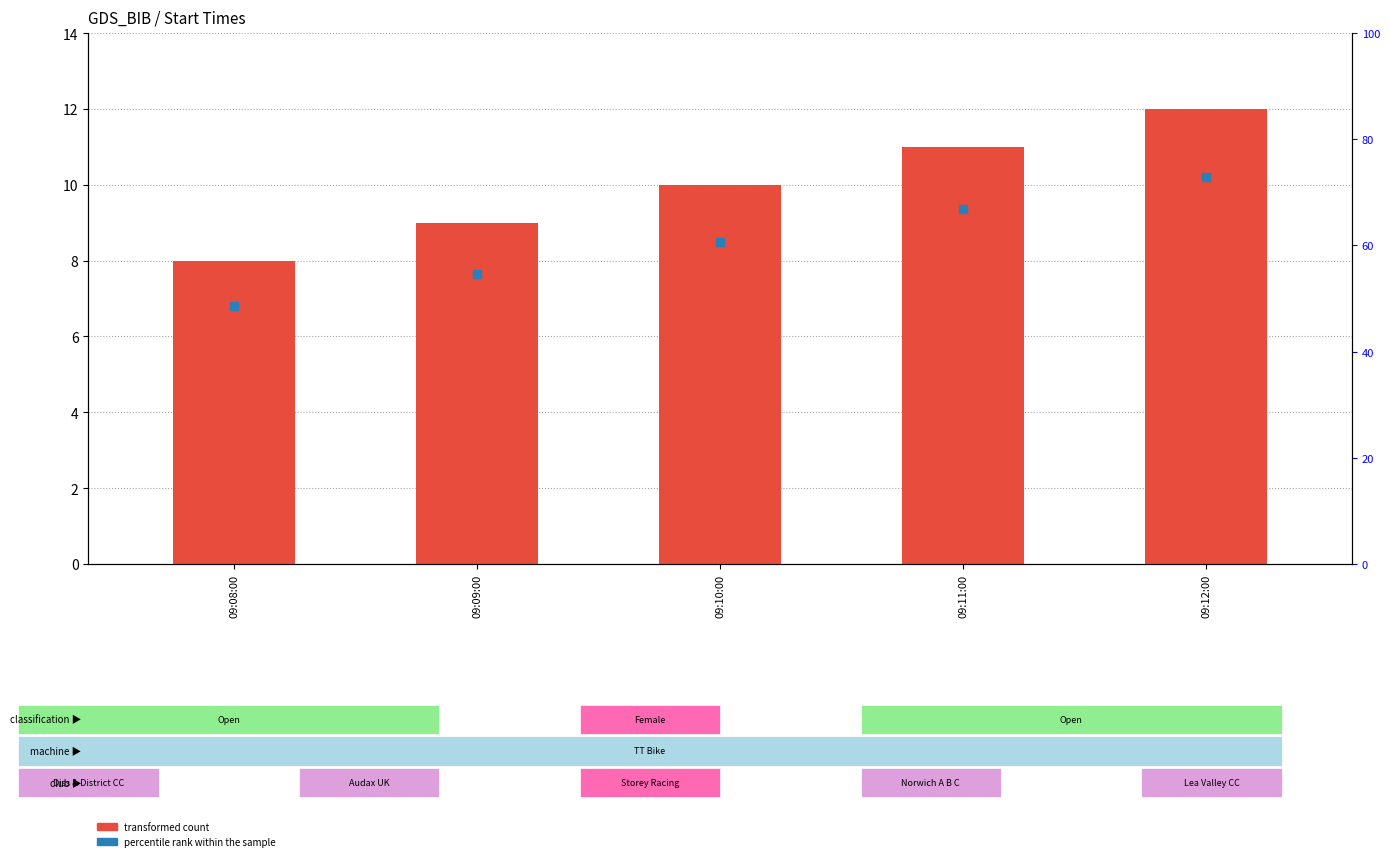

What is the label of the 4th bar from the left?

09:11:00